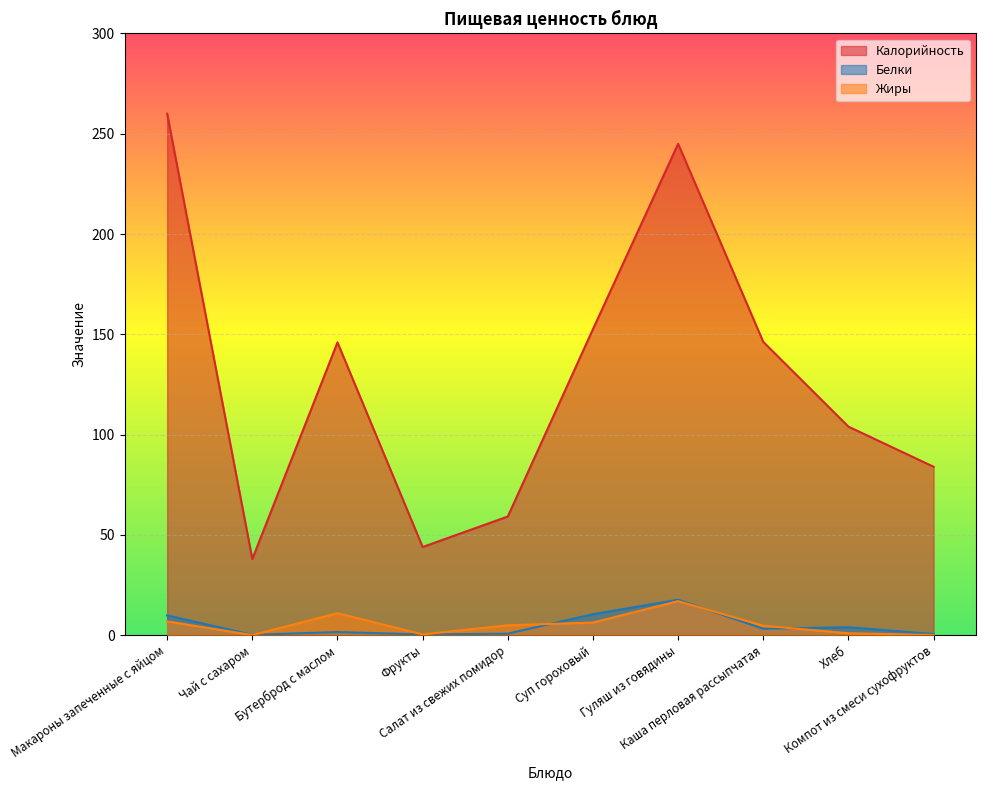

Reading left to right, extract all data points from this chart.

Калорийность: Макароны запеченные с яйцом=260.0	Чай с сахаром=38.0	Бутерброд с маслом=146.0	Фрукты=44.0	Салат из свежих помидор=59.2	Суп гороховый=152.6	Гуляш из говядины=245.0	Каша перловая рассыпчатая=146.2	Хлеб=104.0	Компот из смеси сухофруктов=84.0
Белки: Макароны запеченные с яйцом=9.9	Чай с сахаром=0.2	Бутерброд с маслом=1.6	Фрукты=0.4	Салат из свежих помидор=0.8	Суп гороховый=10.5	Гуляш из говядины=17.7	Каша перловая рассыпчатая=3.2	Хлеб=4.0	Компот из смеси сухофруктов=0.6
Жиры: Макароны запеченные с яйцом=6.9	Чай с сахаром=0.1	Бутерброд с маслом=11.0	Фрукты=0.4	Салат из свежих помидор=5.0	Суп гороховый=6.3	Гуляш из говядины=17.0	Каша перловая рассыпчатая=4.7	Хлеб=1.0	Компот из смеси сухофруктов=0.1